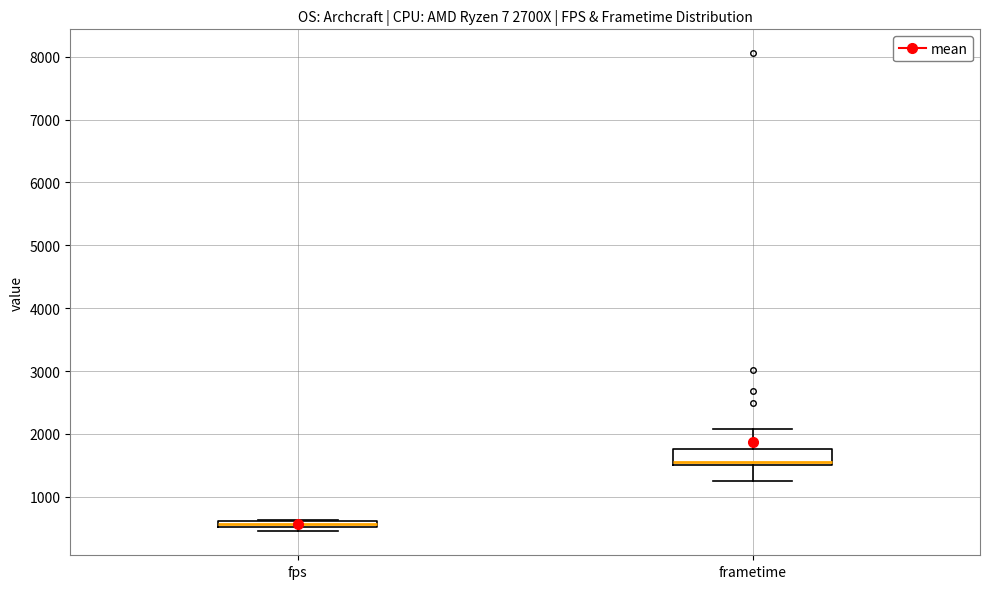

Comparing the boxes themselves (not the whiskers), which one is the tallest?

frametime